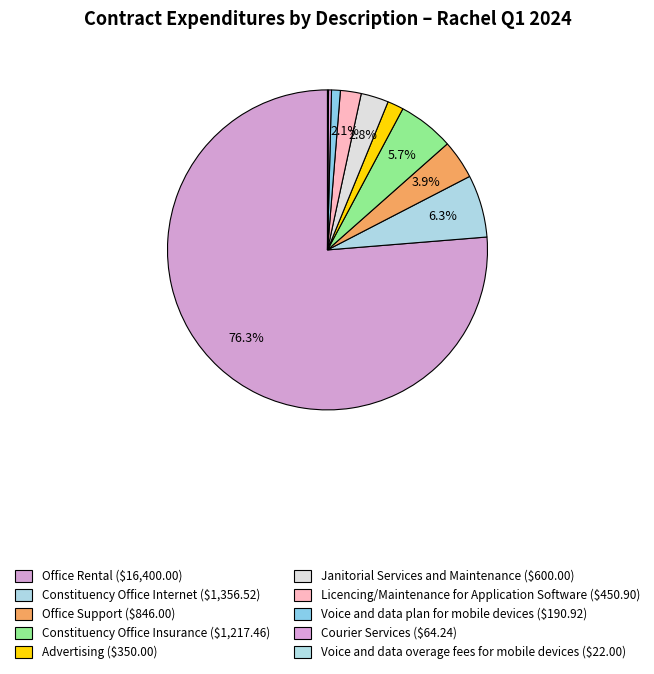

Count the number of slices in the pie.

10